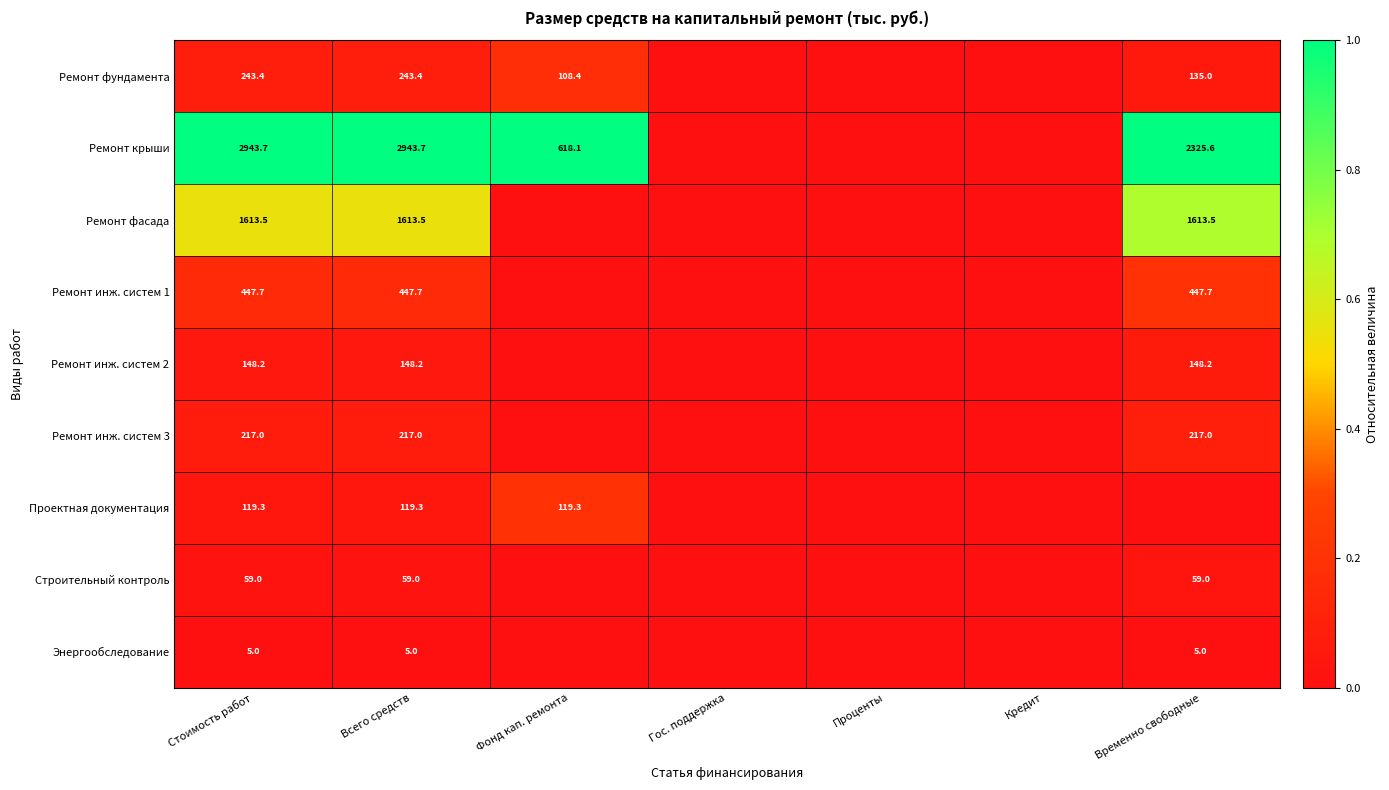

Is the value of Ремонт фасада at Временно свободные greater than the value of Ремонт инж. систем 3 at Стоимость работ?

Yes